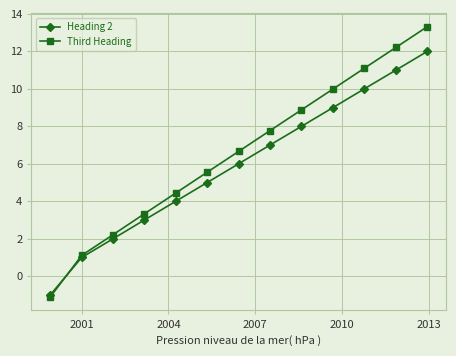

What is the value of the Heading 2 point at the 5th from the left?

4.0